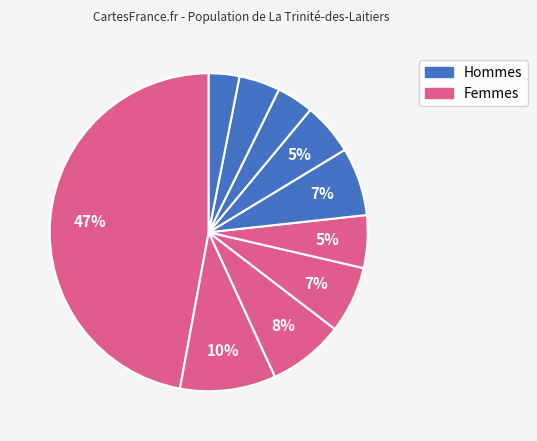

Count the number of slices in the pie.

10